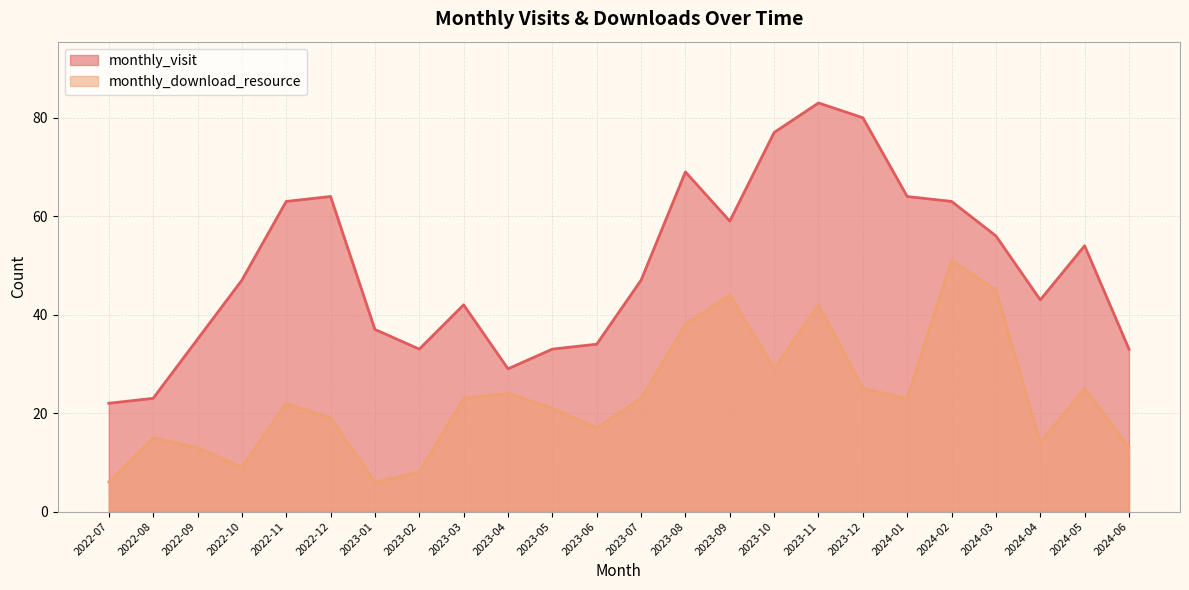

What is the approximate value of monthly_download_resource at 2022-09, to the nearest 10?

10